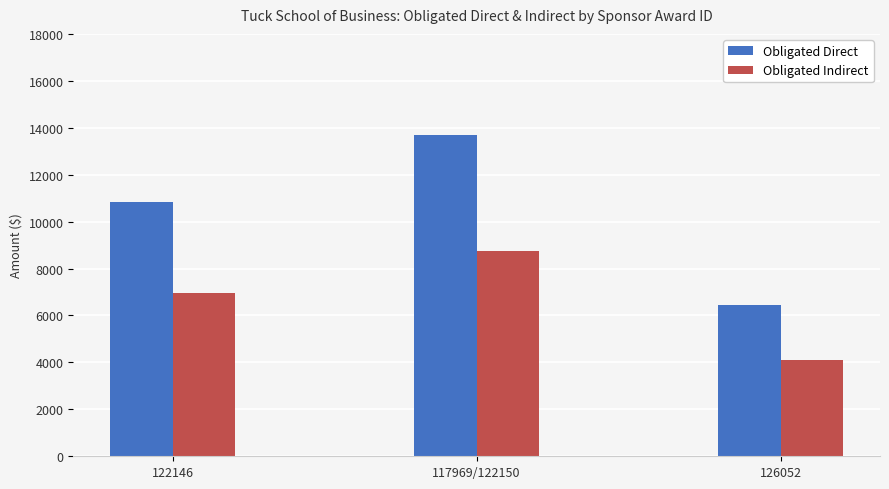

What is the sum of the Obligated Indirect values at 122146 and 117969/122150?

15698